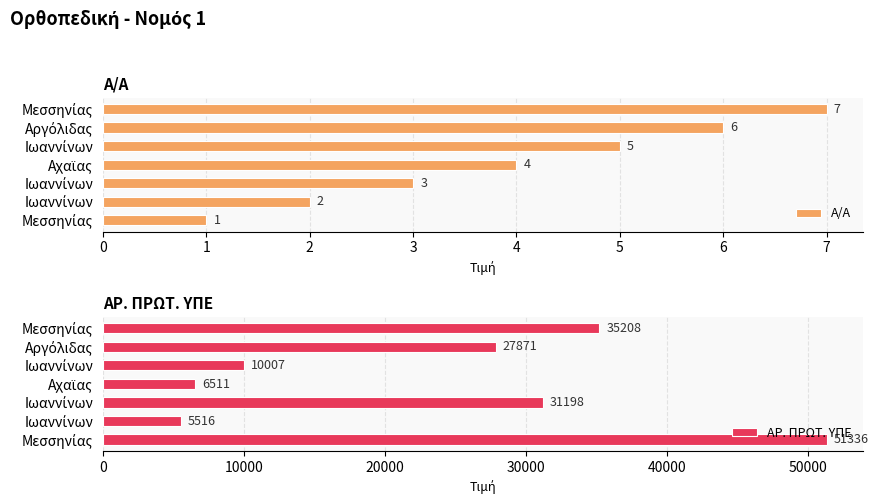

Between 2 and 4, which is larger?

4